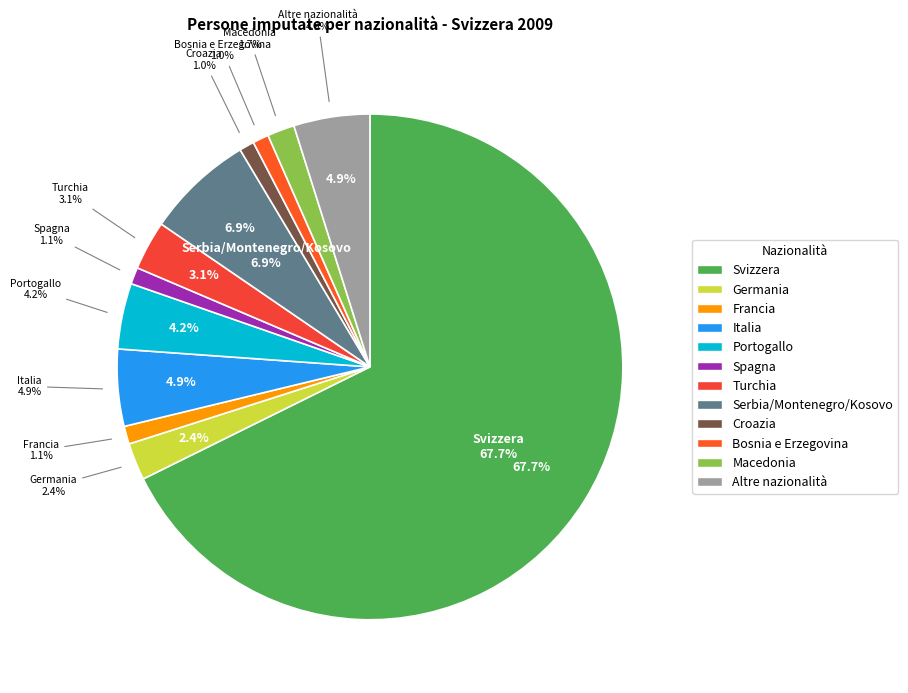

What is the change in value from Portogallo to Altre nazionalità?

+407